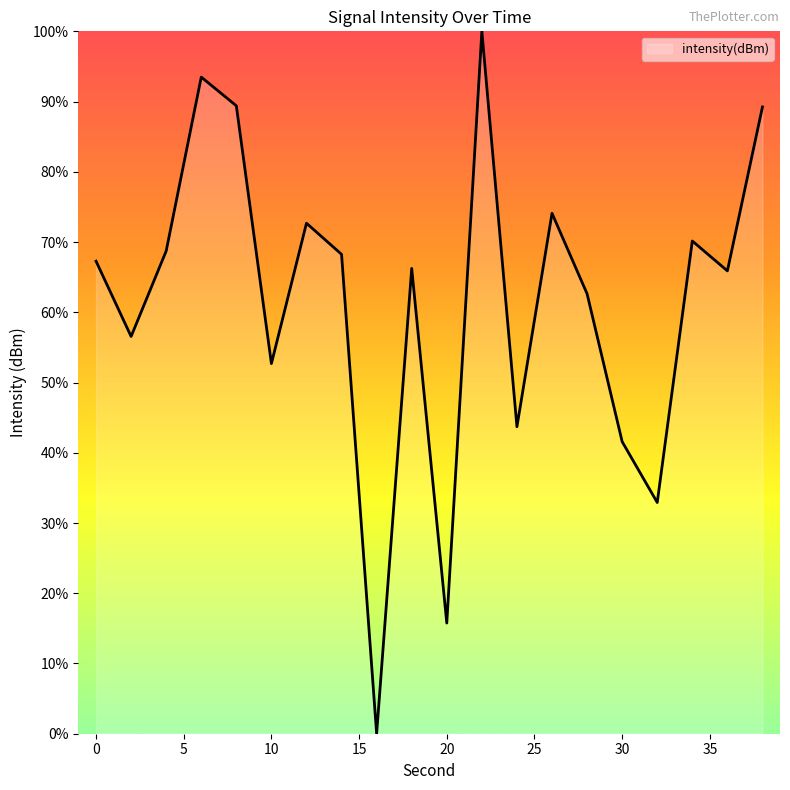

Count the number of categories in the chart.

20